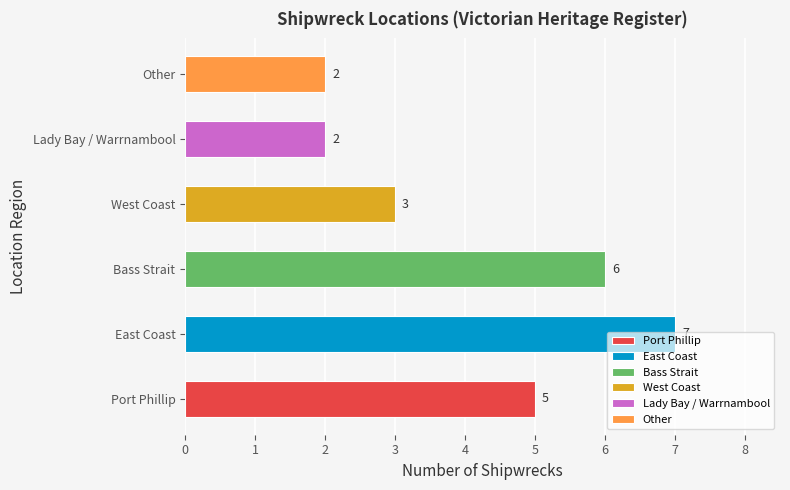

What is the difference between the values at Other and Port Phillip?

3